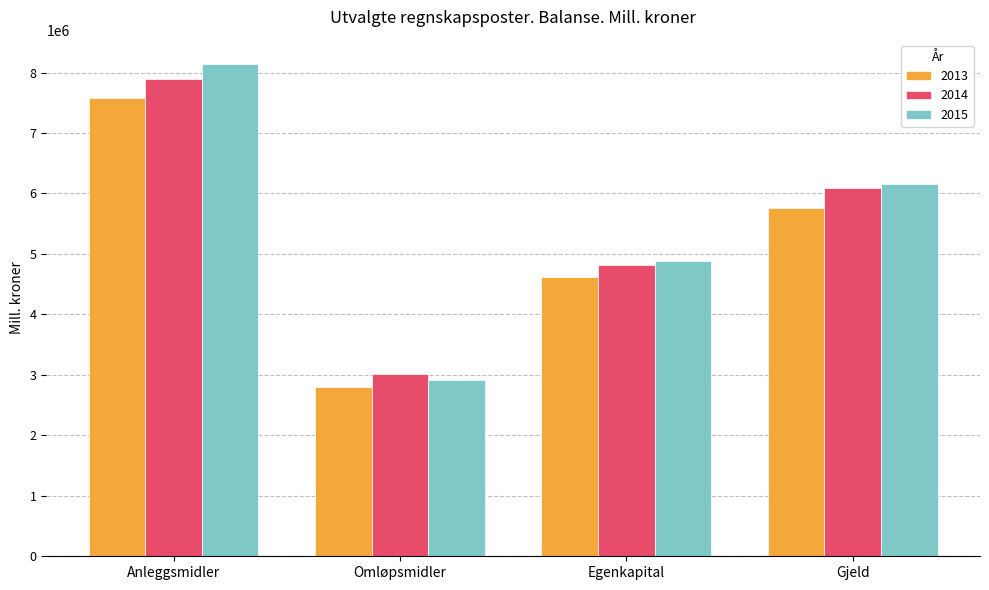

Reading left to right, transcribe all the data shown in this chart.

2013: 7571774	2807064	4625311	5753526
2014: 7889674	3016118	4822666	6083126
2015: 8137241	2908426	4886354	6159313